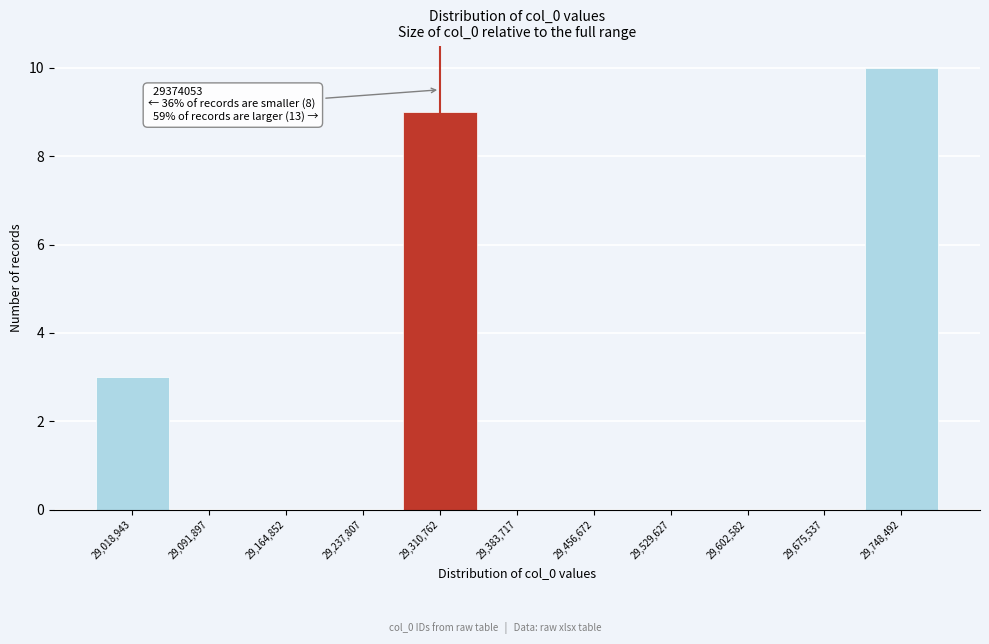

Reading left to right, extract all data points from this chart.

29,018,943=3	29,091,897=0	29,164,852=0	29,237,807=0	29,310,762=9	29,383,717=0	29,456,672=0	29,529,627=0	29,602,582=0	29,675,537=0	29,748,492=10